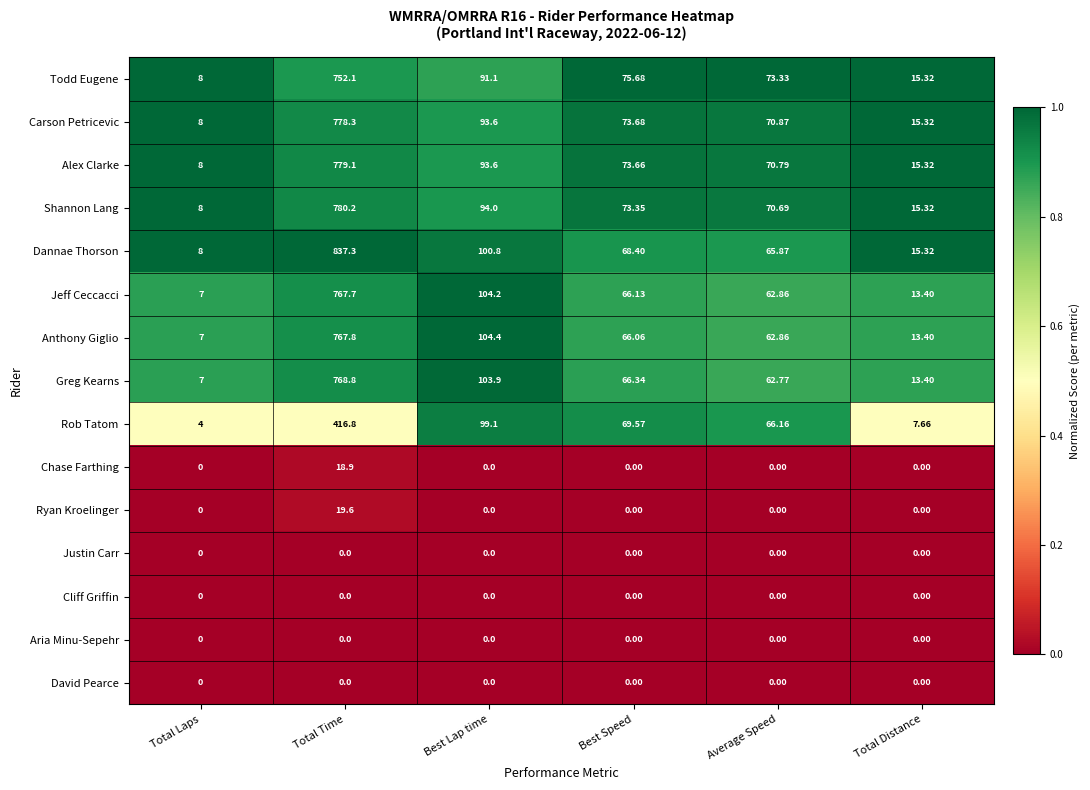

Which category has the highest value in the Todd Eugene series?

Total Time